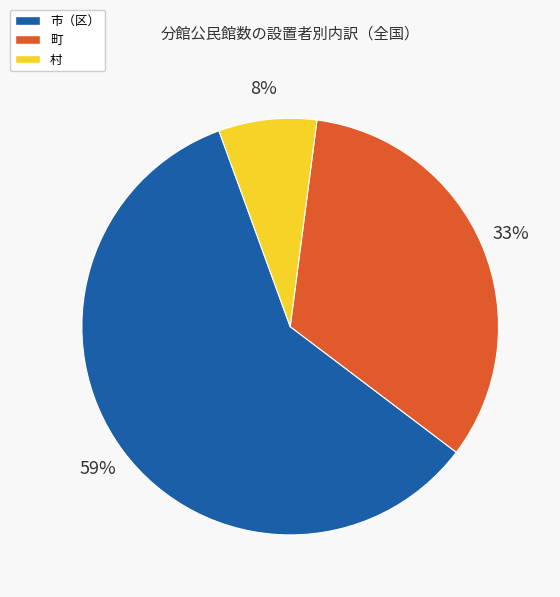

Which has a higher value, 町 or 村?

町